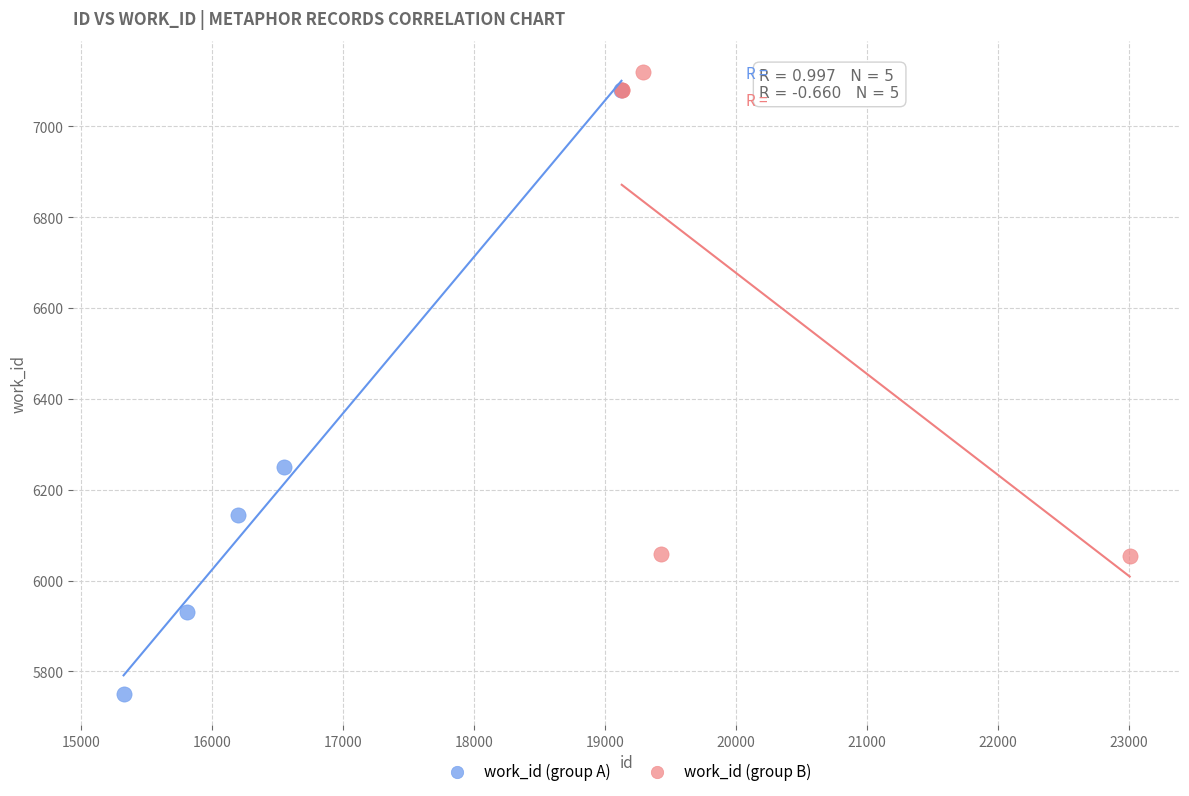

What are all the series names shown in the legend?

work_id (group A), work_id (group B)